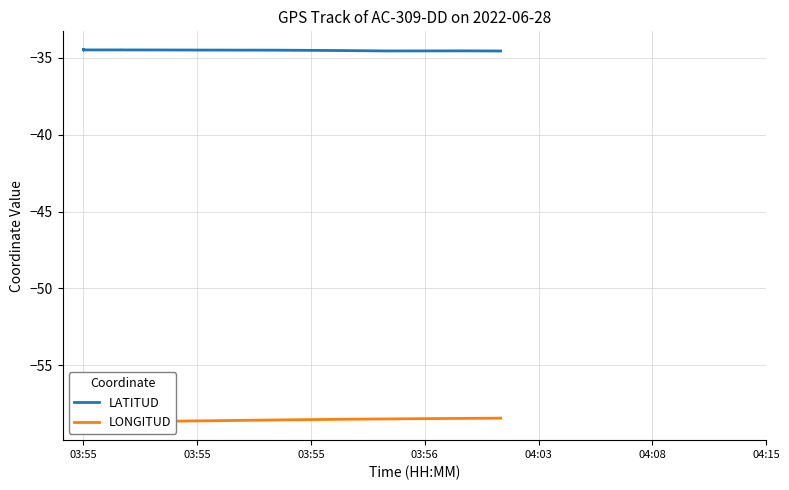

What is the value of the LONGITUD point at the 1st from the left?

-58.7